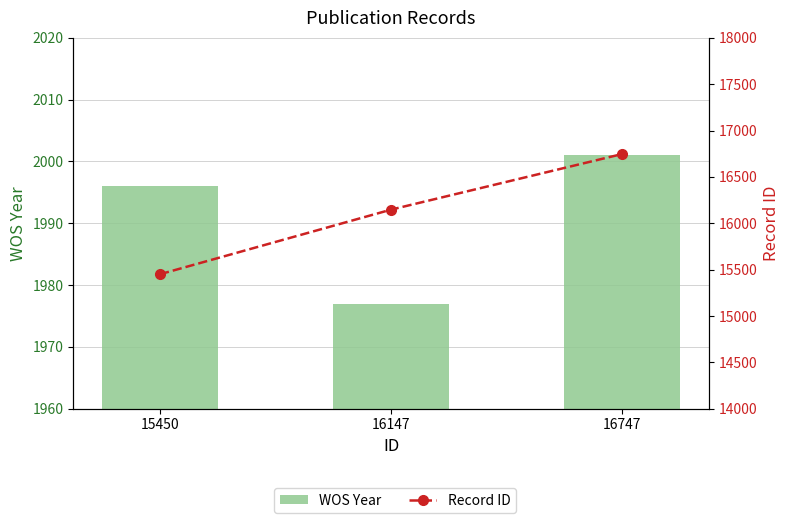

The value of Record ID at 15450 is 7373. True or false?

False